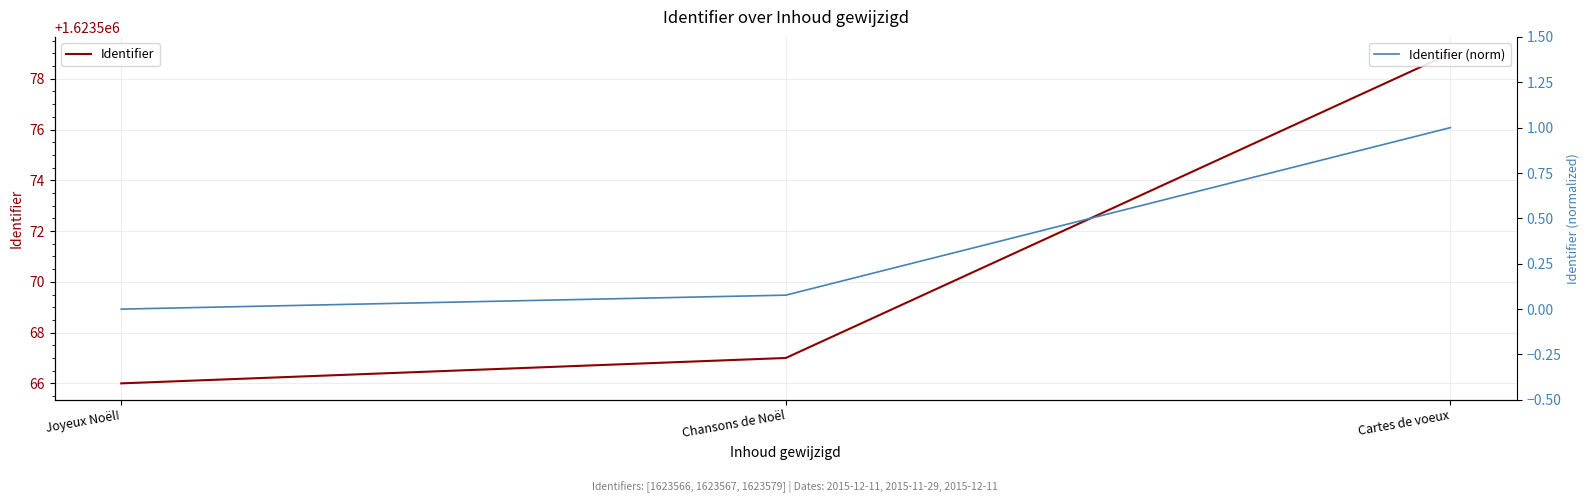

Is it true that Identifier equals 1051443.8 at Chansons de Noël?

False